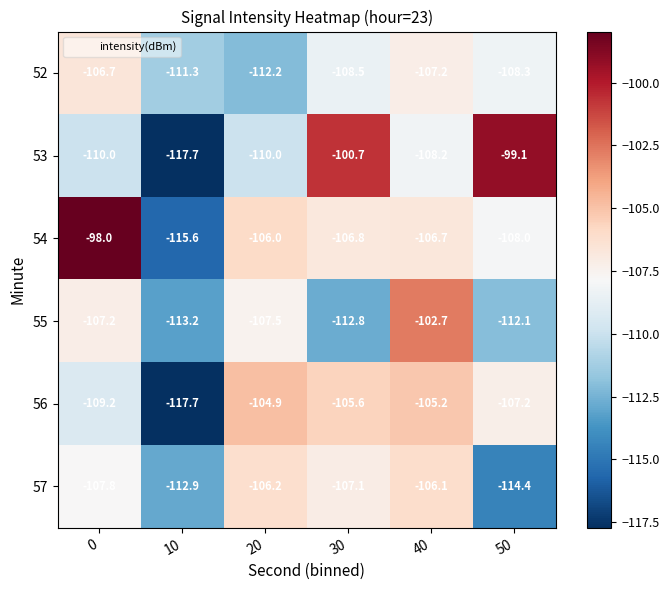

What is the total value across all series at 40?

-636.1